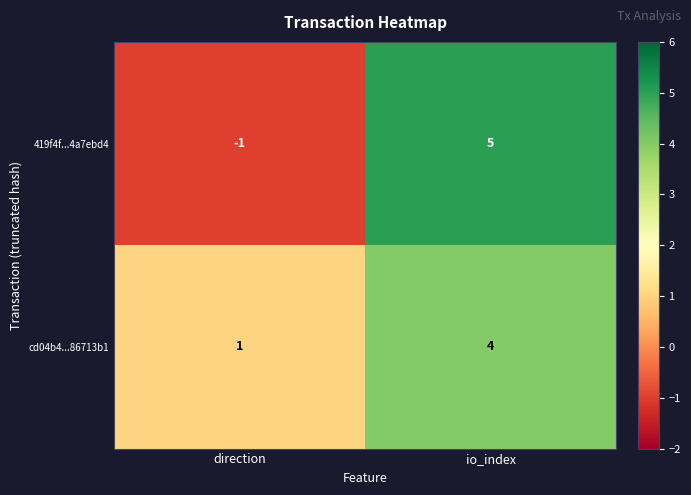

Which series has the largest total across all categories?

cd04b4...86713b1